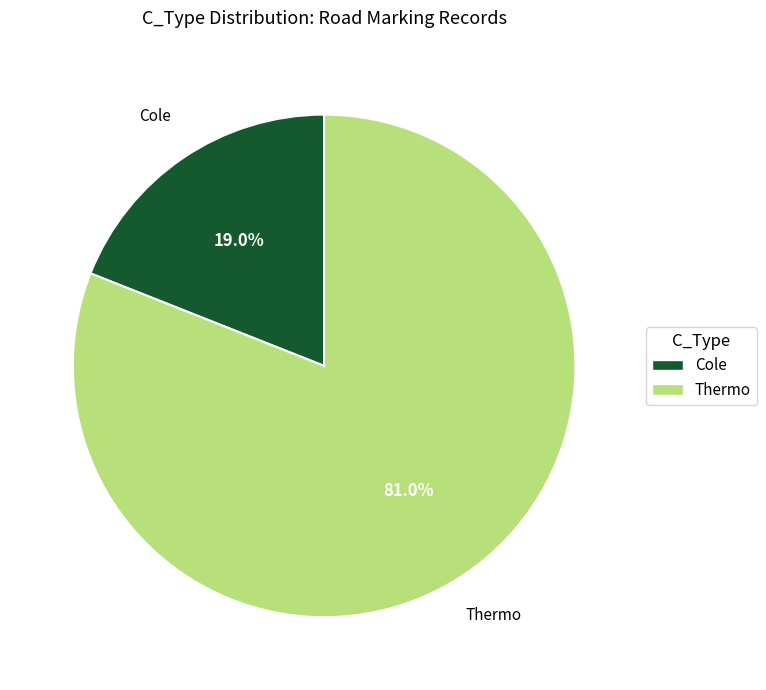

Which slice is the smallest?

Cole